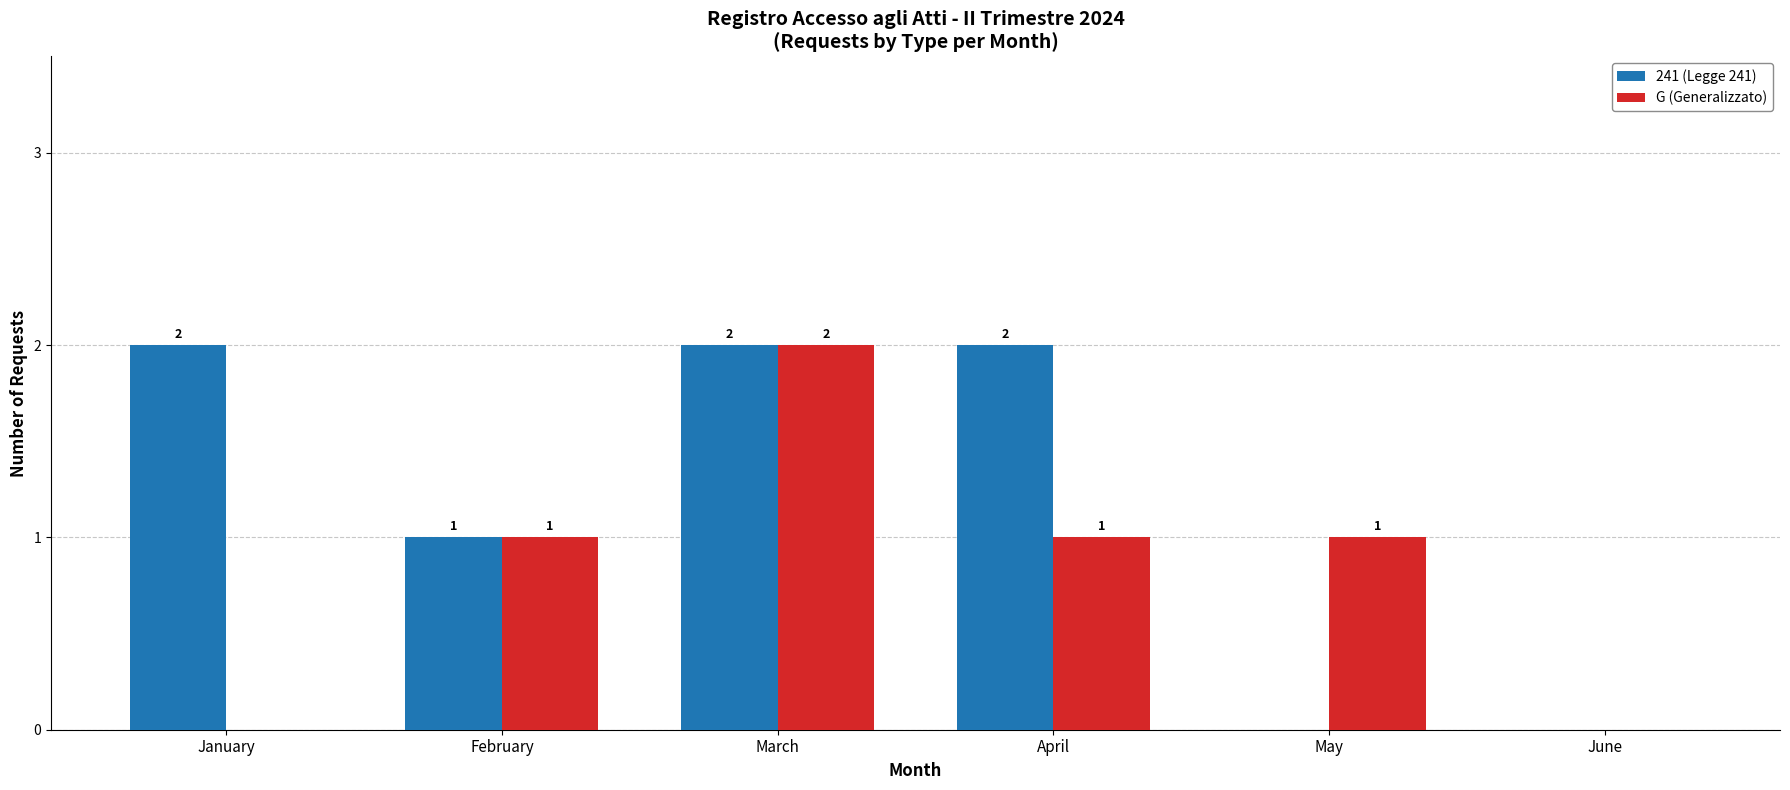

What is the sum of the 241 (Legge 241) values at April and March?

4